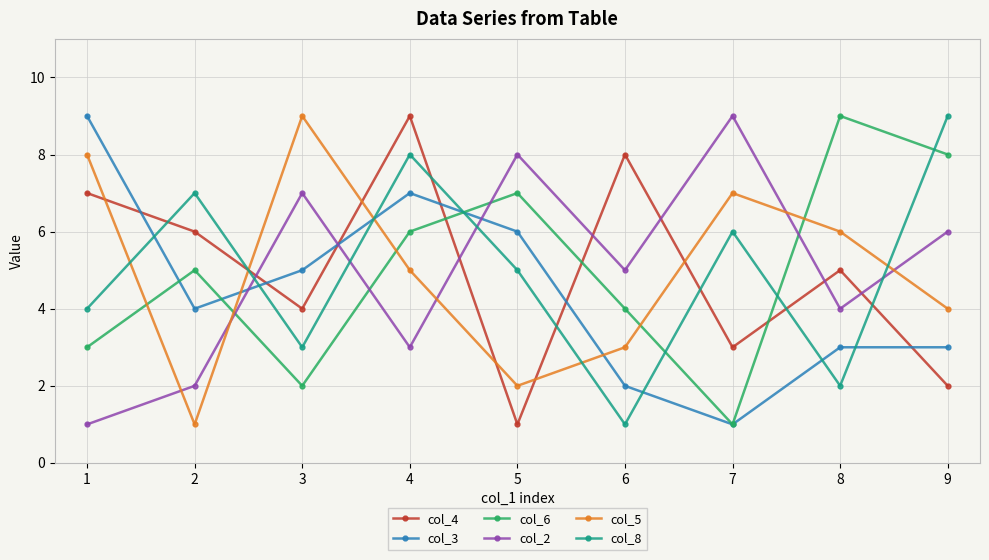

Reading left to right, transcribe all the data shown in this chart.

col_4: 7	6	4	9	1	8	3	5	2
col_3: 9	4	5	7	6	2	1	3	3
col_6: 3	5	2	6	7	4	1	9	8
col_2: 1	2	7	3	8	5	9	4	6
col_5: 8	1	9	5	2	3	7	6	4
col_8: 4	7	3	8	5	1	6	2	9